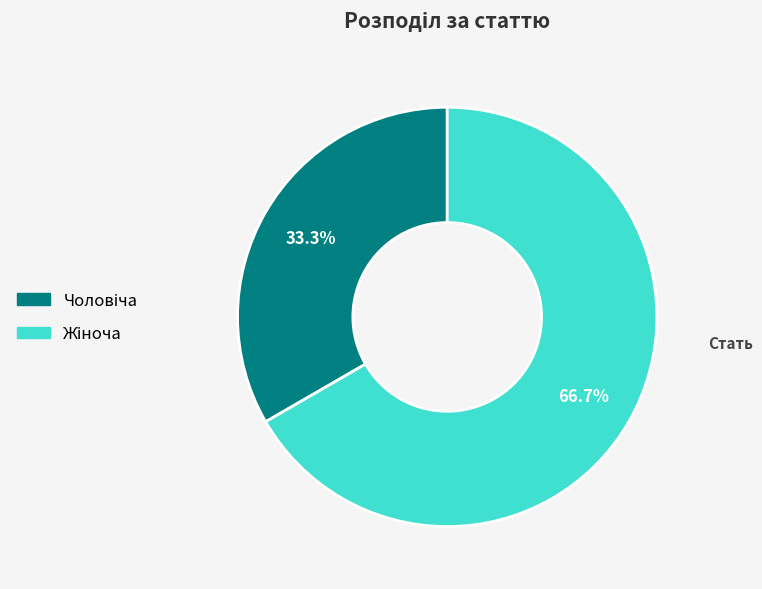

Does any single category account for the majority?

Yes